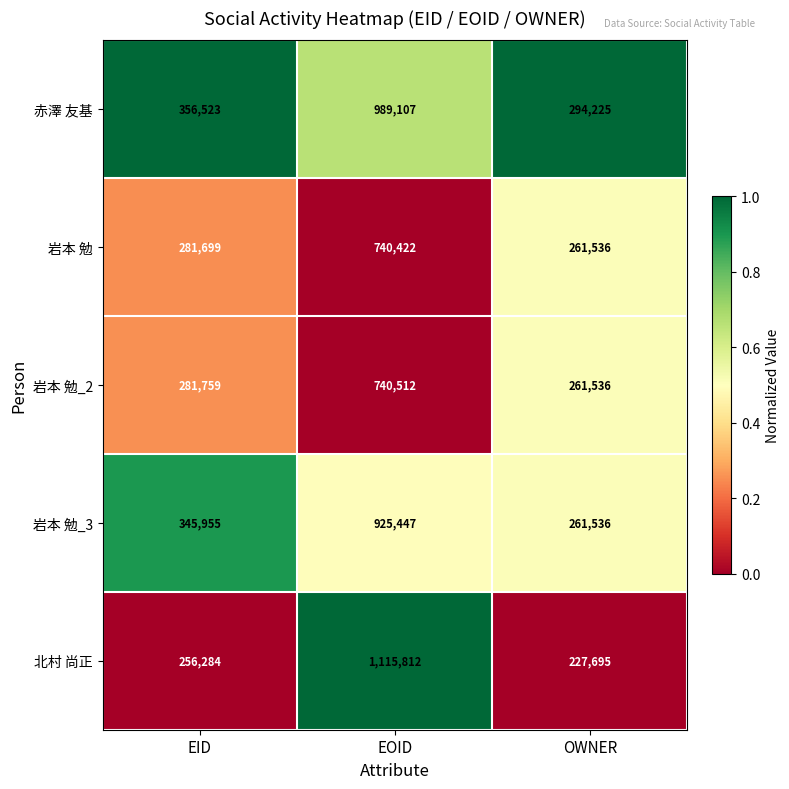

At which category is the sum across all series the highest?

EOID